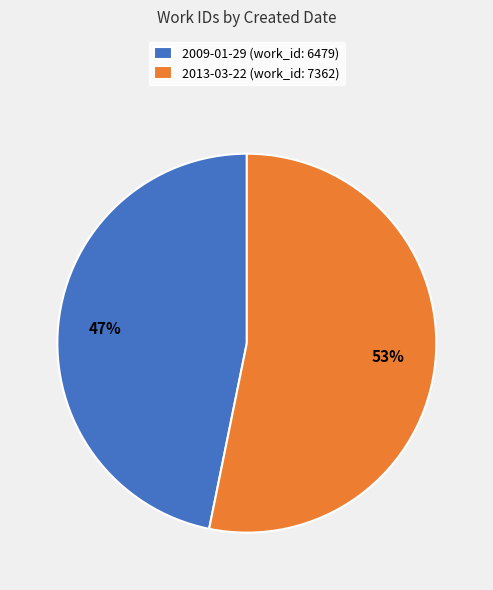

True or false: 2013-03-22 accounts for 53% of the total.

True